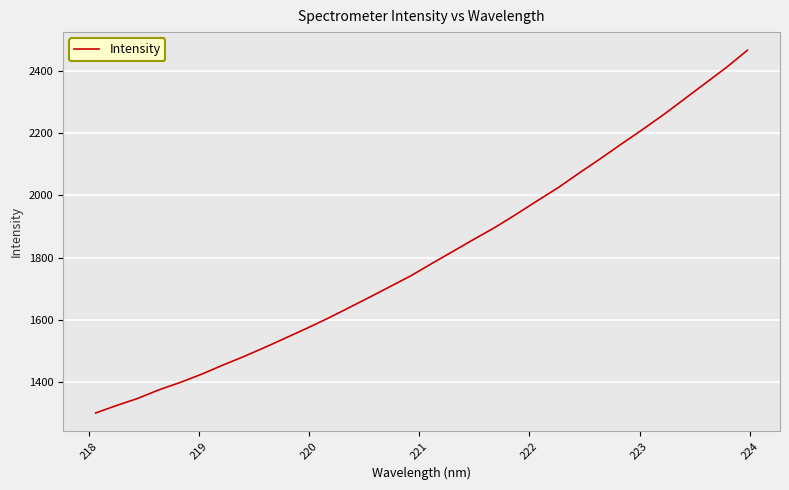

What is the smallest value displayed?

1300.8